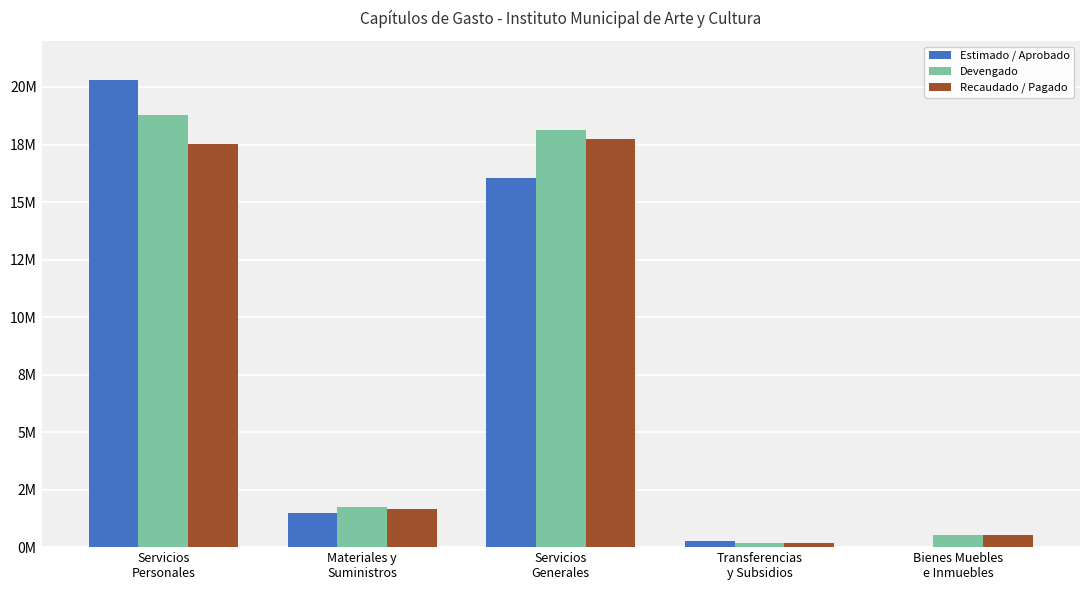

Which label corresponds to the smallest value in the chart?

Bienes Muebles
e Inmuebles